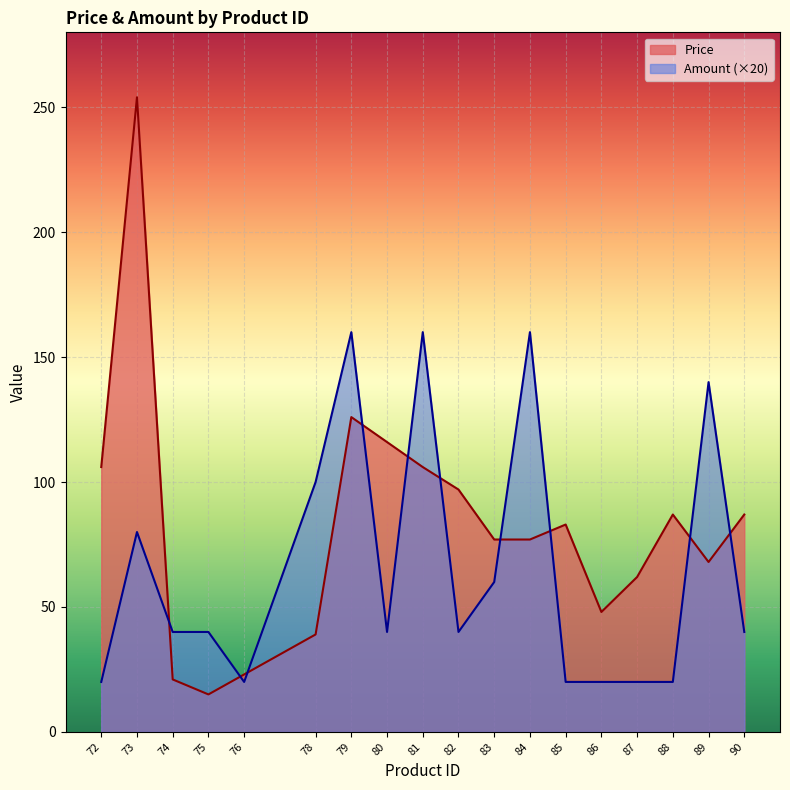

True or false: Price has a value of 150 at 88.

False